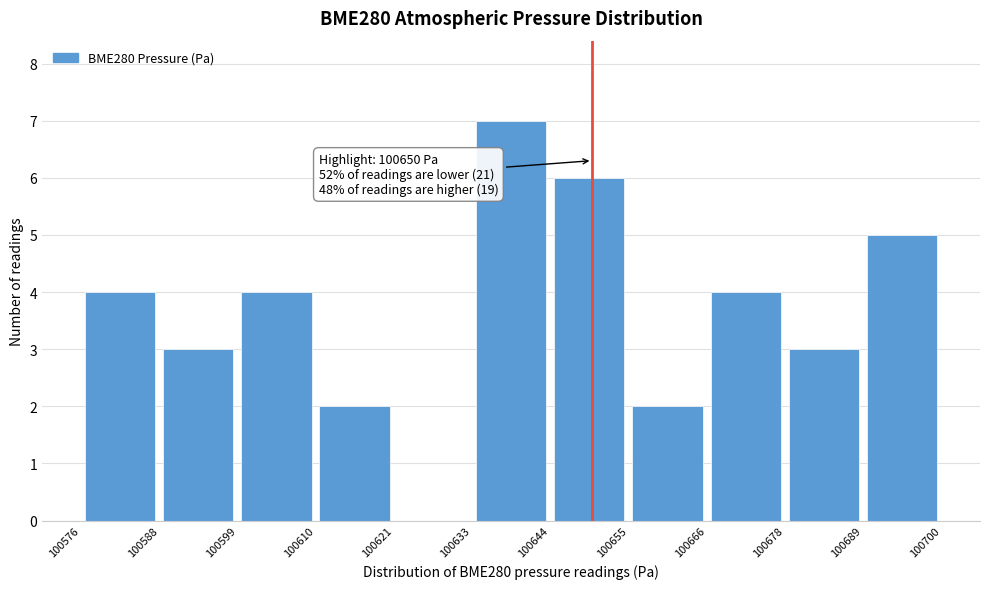

Which range on the x-axis has the tallest bar?

100633 to 100644